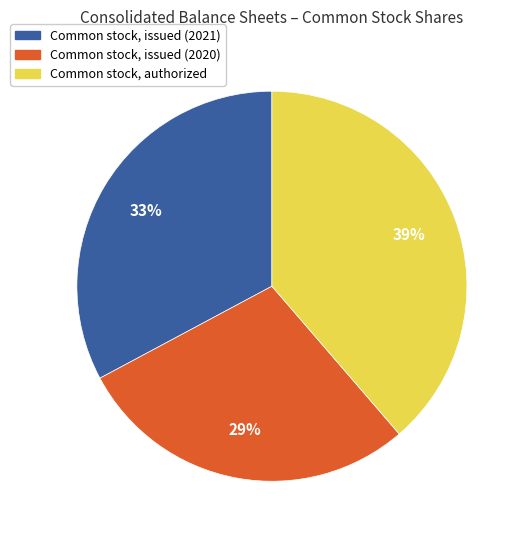

Approximately how many times larger is the value at Common stock, issued (2020) compared to Common stock, authorized?

0.7